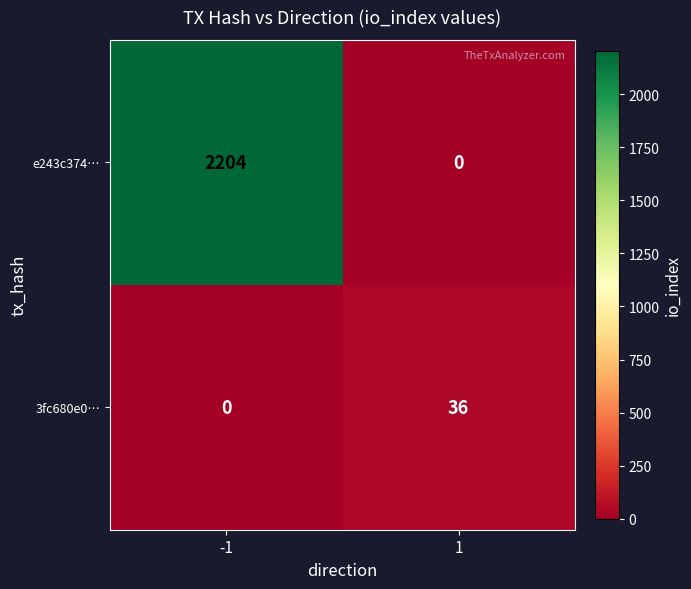

Reading left to right, transcribe all the data shown in this chart.

e243c374…: 2204	0
3fc680e0…: 0	36